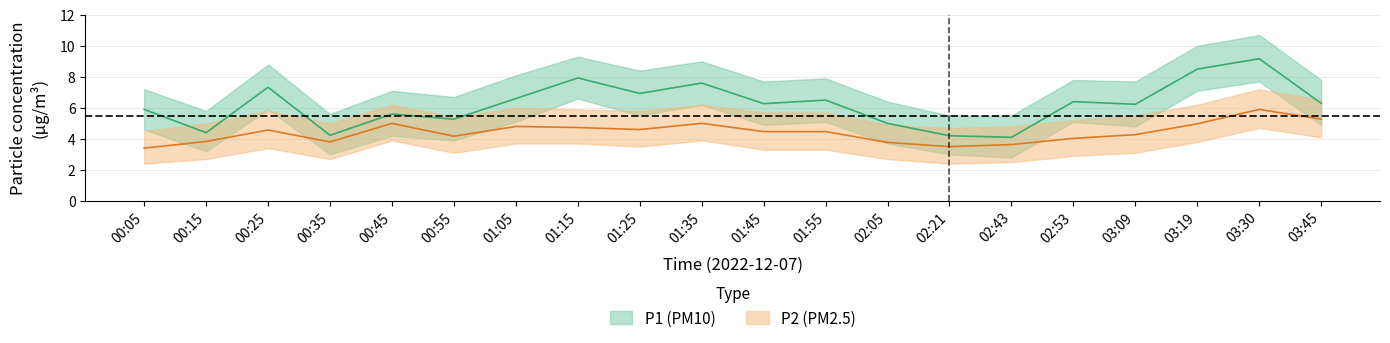

True or false: P2_upper has more than 2 points higher than both neighbors.

True